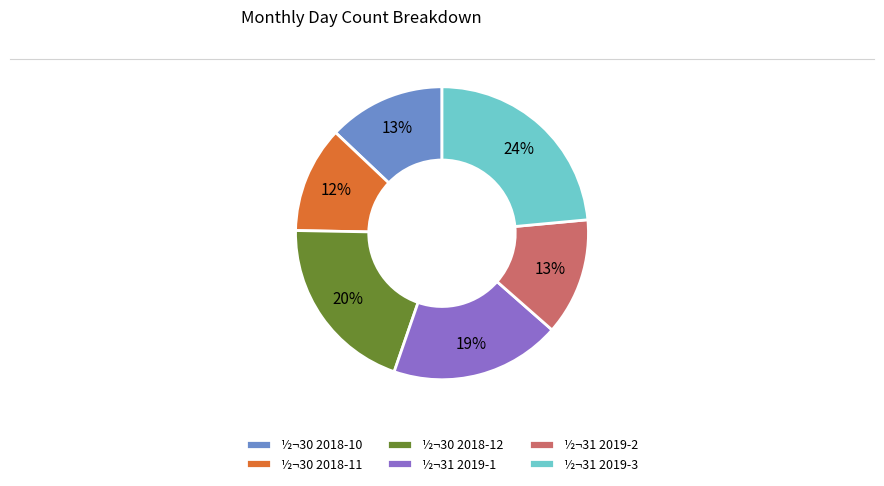

Which slice is the smallest?

½¬30 2018-11